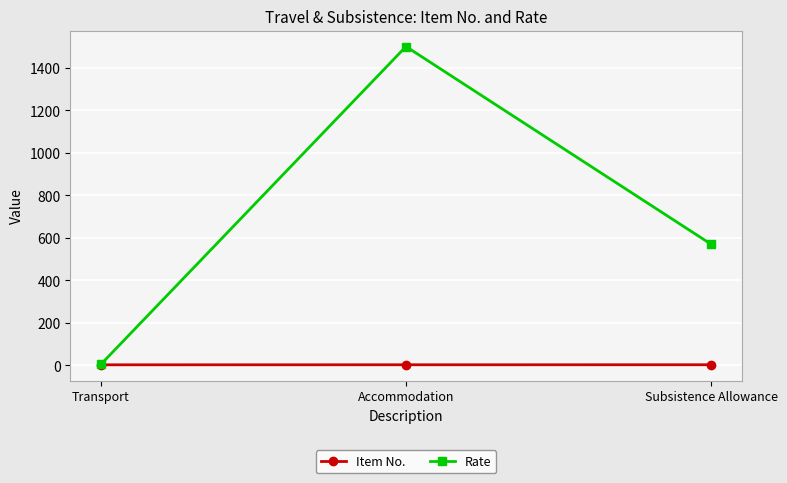

At which label is Rate closest to 752?

Subsistence Allowance